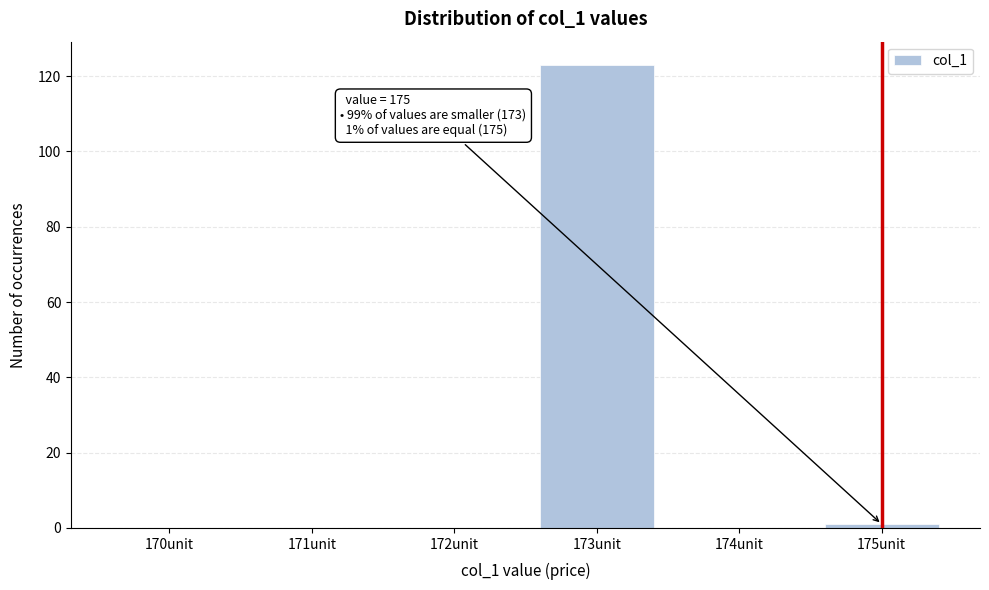

Reading right to left, transcribe all the data shown in this chart.

175unit=1	174unit=0	173unit=123	172unit=0	171unit=0	170unit=0